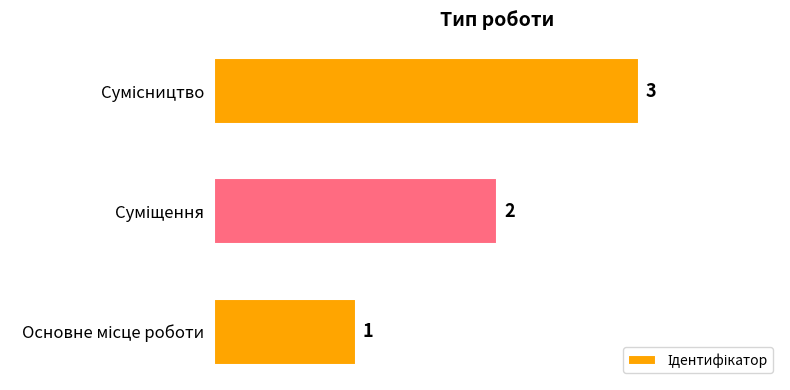

Count the values in the range 1 to 3.

3